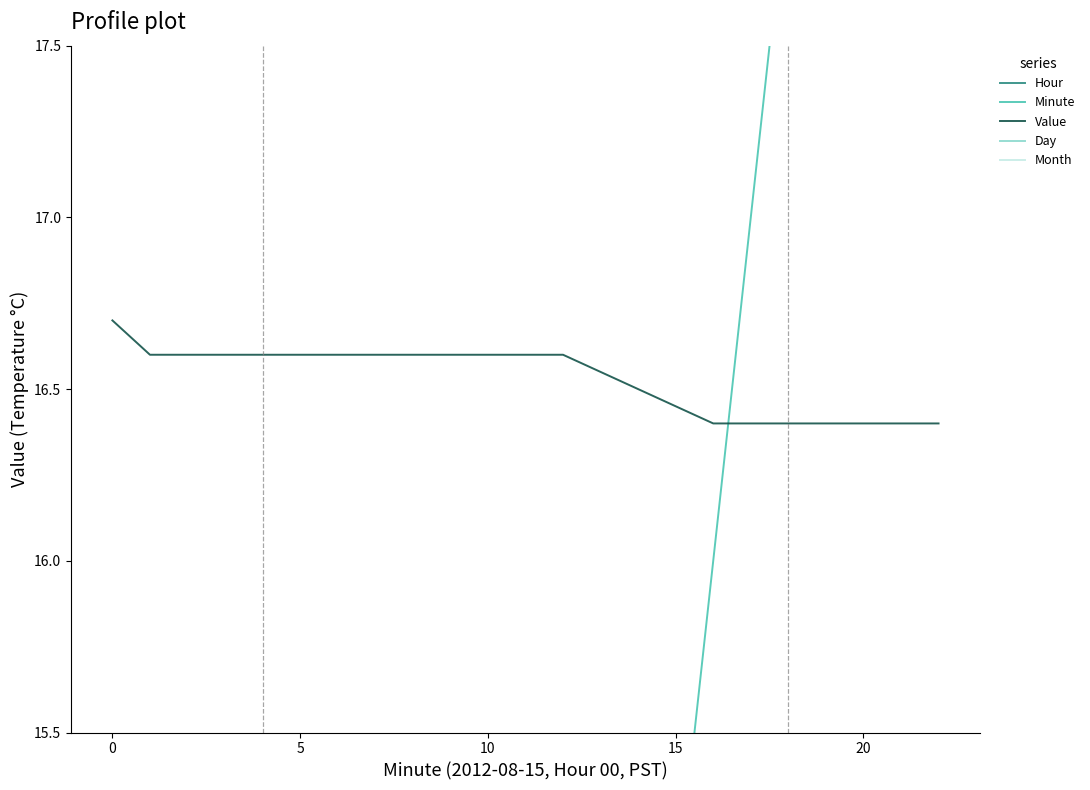

Rank the series by their maximum value, from highest to lowest.

Minute, Value, Day, Month, Hour